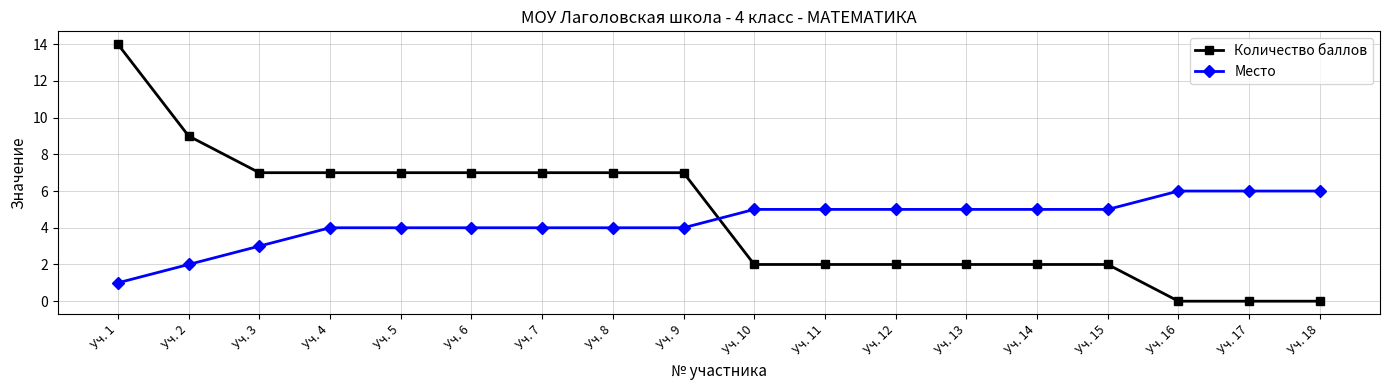

Reading left to right, extract all data points from this chart.

Количество баллов: Уч. 1=14	Уч. 2=9	Уч. 3=7	Уч. 4=7	Уч. 5=7	Уч. 6=7	Уч. 7=7	Уч. 8=7	Уч. 9=7	Уч. 10=2	Уч. 11=2	Уч. 12=2	Уч. 13=2	Уч. 14=2	Уч. 15=2	Уч. 16=0	Уч. 17=0	Уч. 18=0
Место: Уч. 1=1	Уч. 2=2	Уч. 3=3	Уч. 4=4	Уч. 5=4	Уч. 6=4	Уч. 7=4	Уч. 8=4	Уч. 9=4	Уч. 10=5	Уч. 11=5	Уч. 12=5	Уч. 13=5	Уч. 14=5	Уч. 15=5	Уч. 16=6	Уч. 17=6	Уч. 18=6